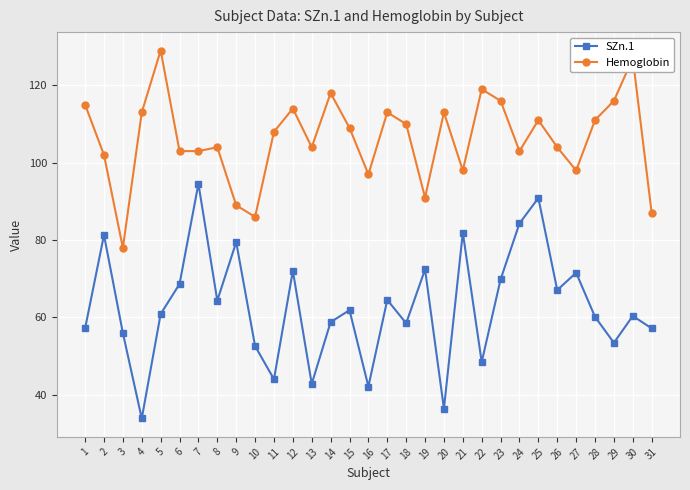

What is the value of the Hemoglobin point at the 28th from the left?

111.0